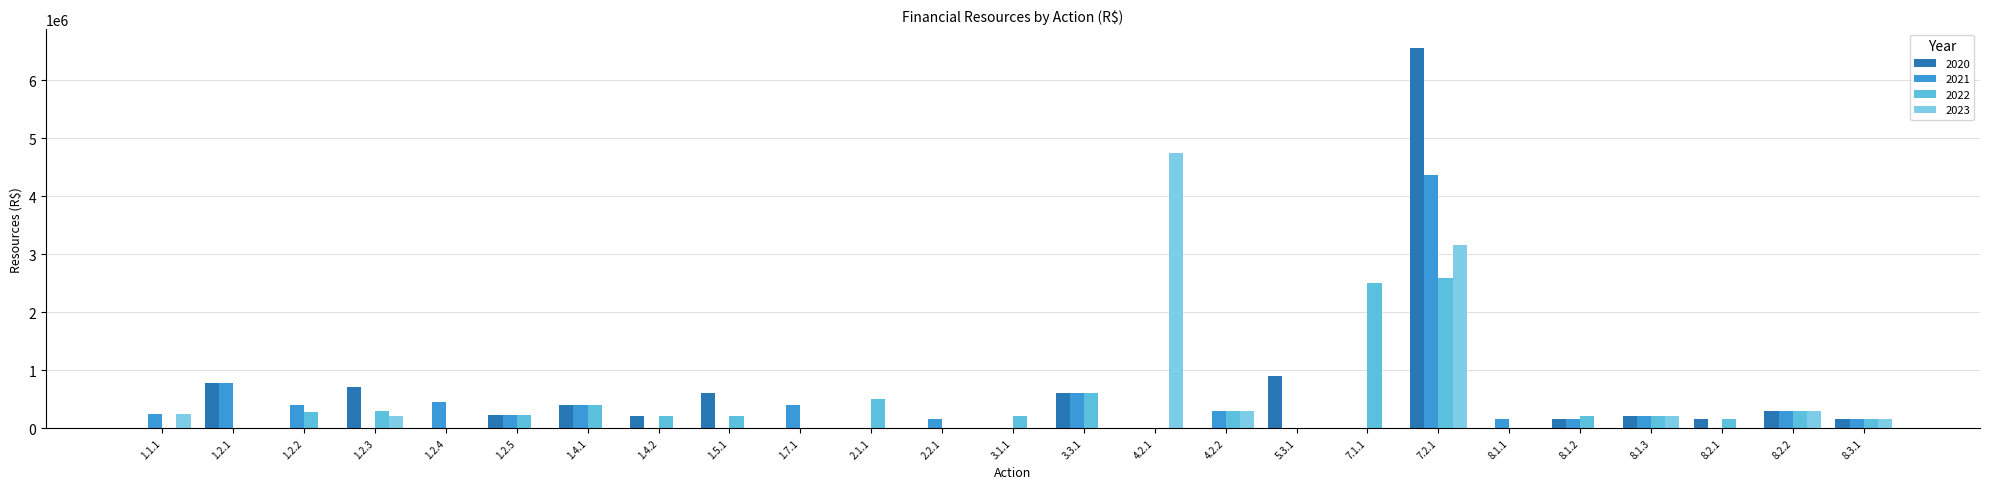

At which label is 2022 closest to 1291780?

3.3.1